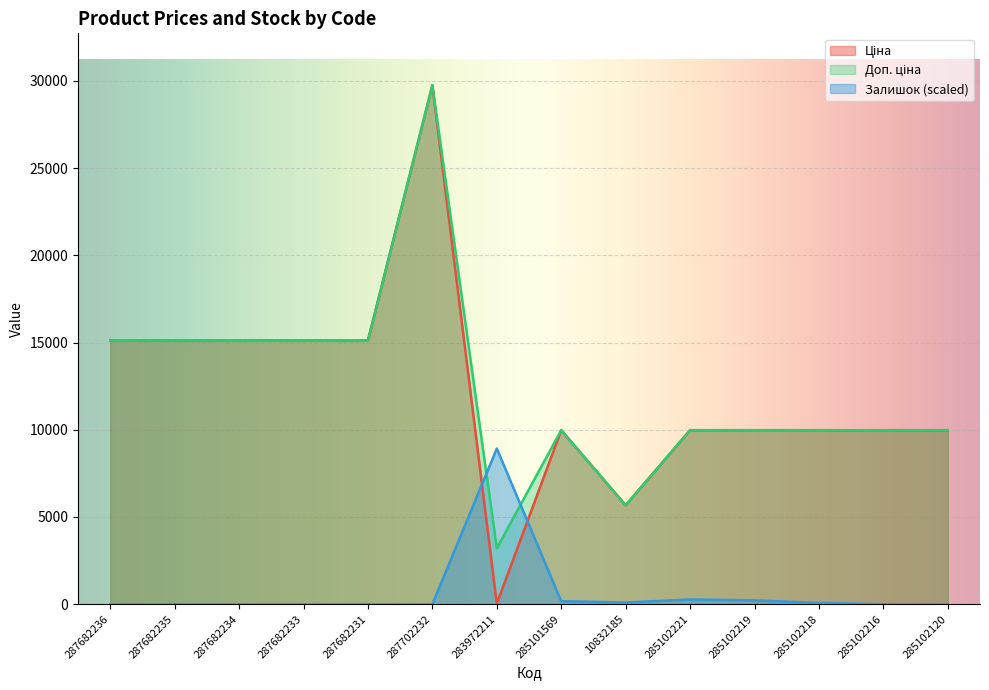

What position from the right is 285102218?

3